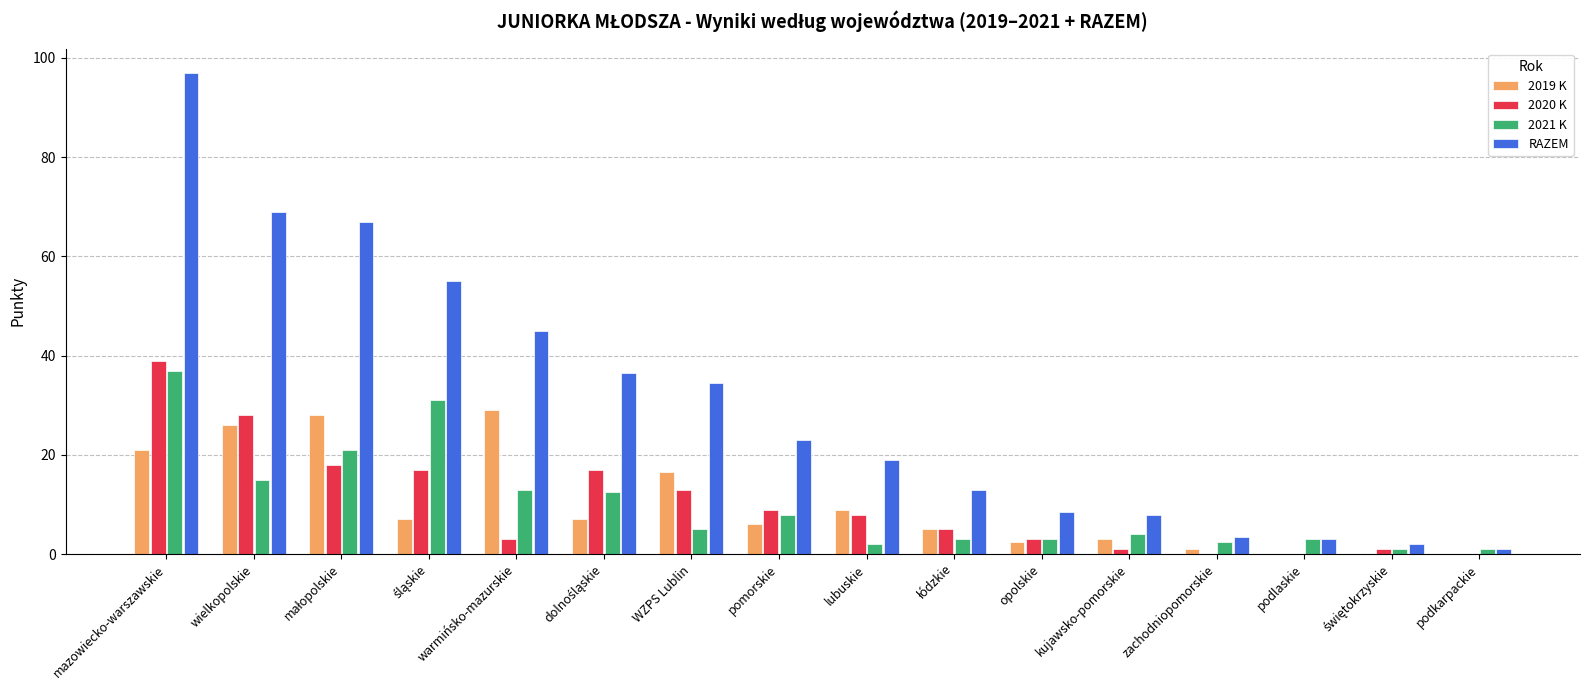

How many categories are shown in the chart?

16